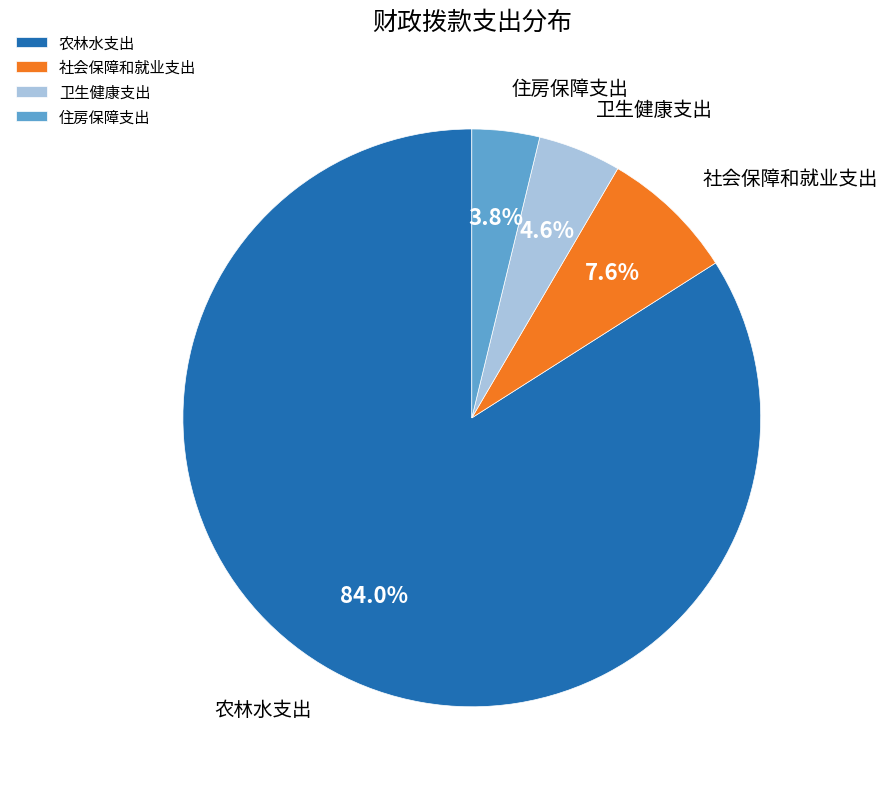

Between 社会保障和就业支出 and 住房保障支出, which is larger?

社会保障和就业支出